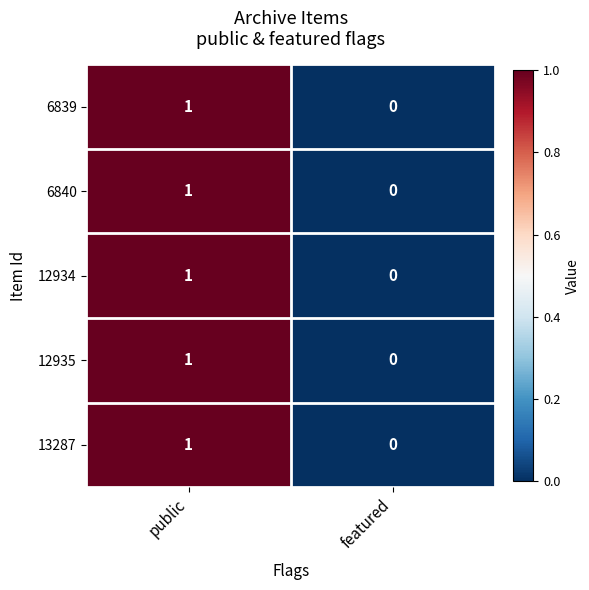

Which label corresponds to the smallest value in the chart?

featured